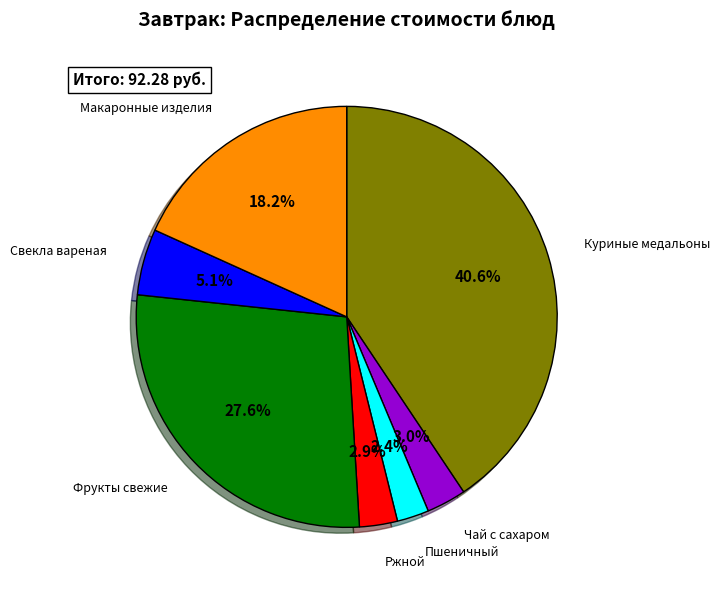

How many slices are in this pie chart?

7